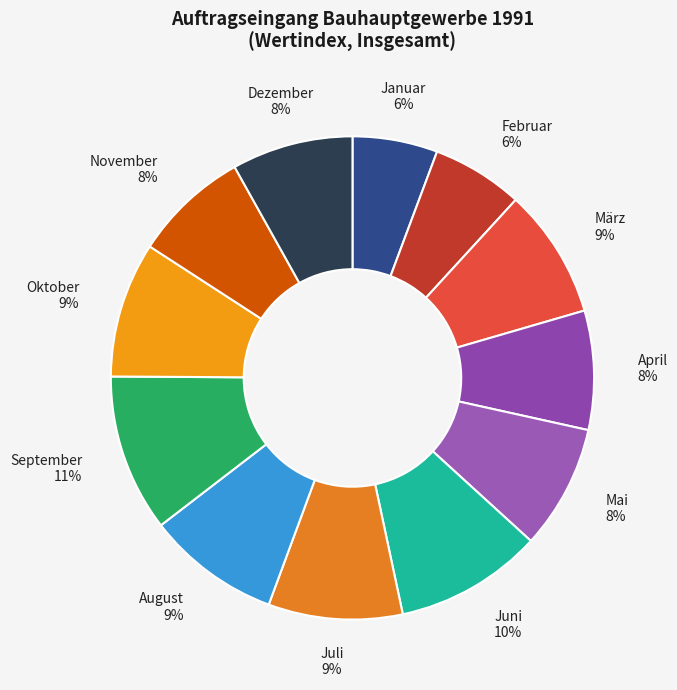

To the nearest percent, what is the combined percentage of Mai and September?

19%